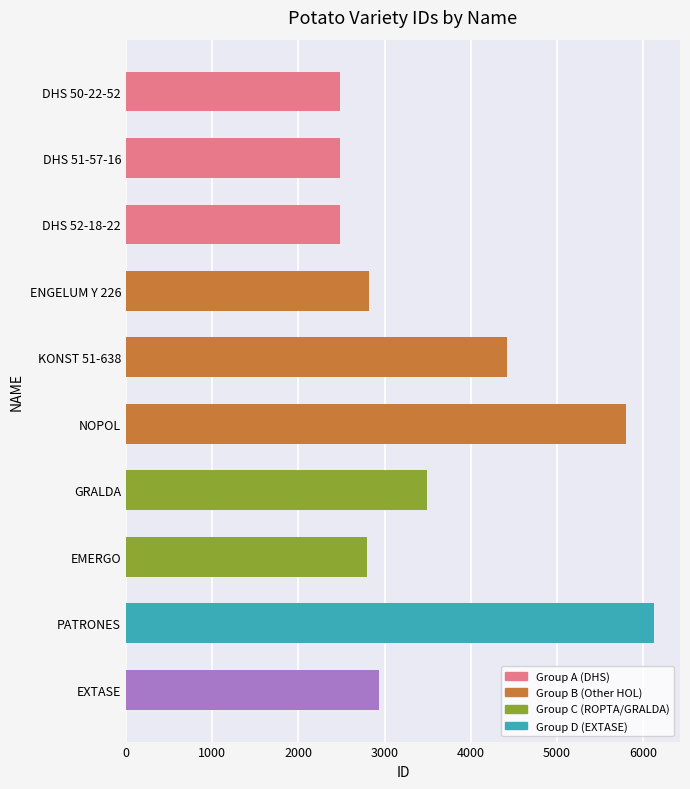

What is the smallest value displayed?

2484